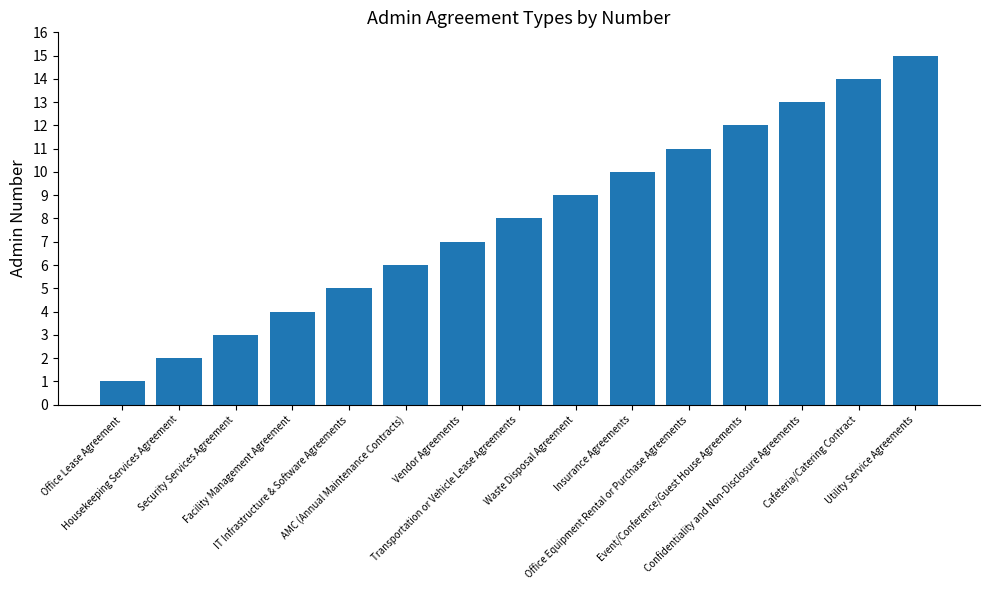

Is it true that the value at Insurance Agreements is 4?

False